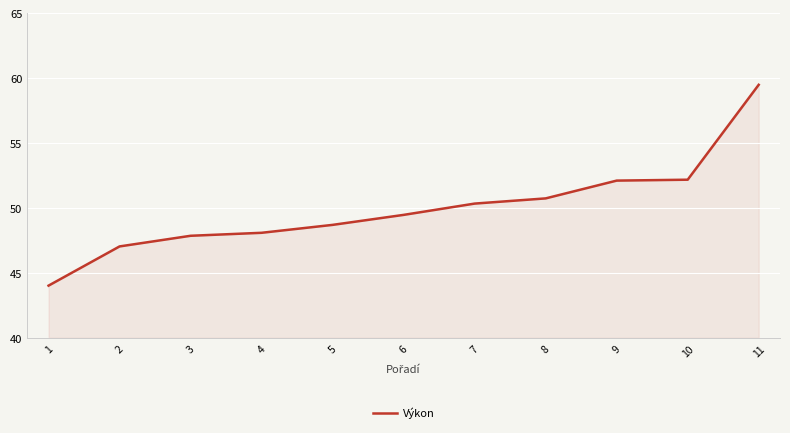

What is the sum of all values?

549.9